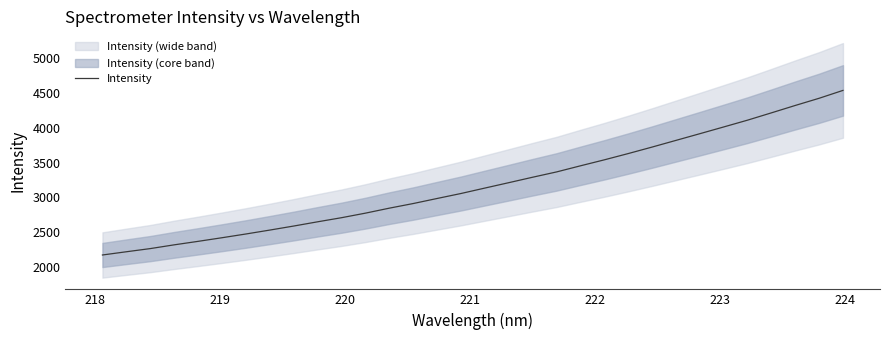

What is the maximum value for Intensity?

4536.6